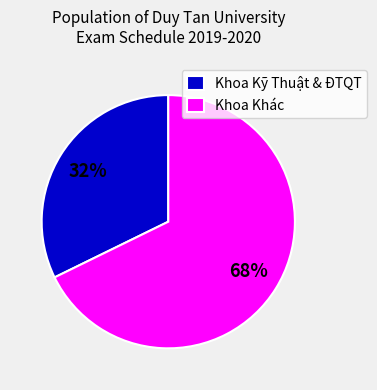

Which category has the smallest portion of the pie?

Khoa Kỹ Thuật & ĐTQT